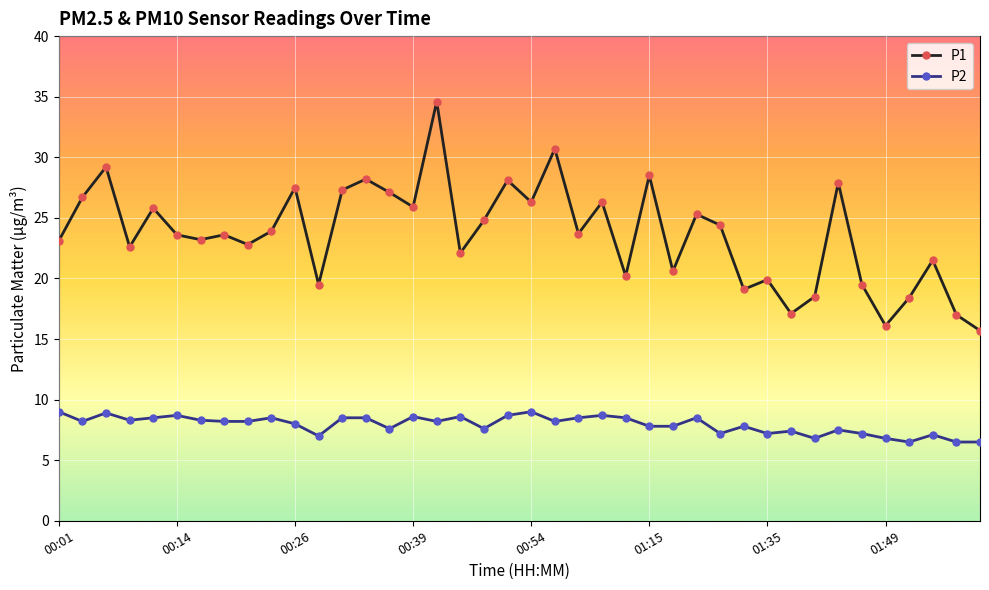

What is the maximum value shown in the chart?

34.6